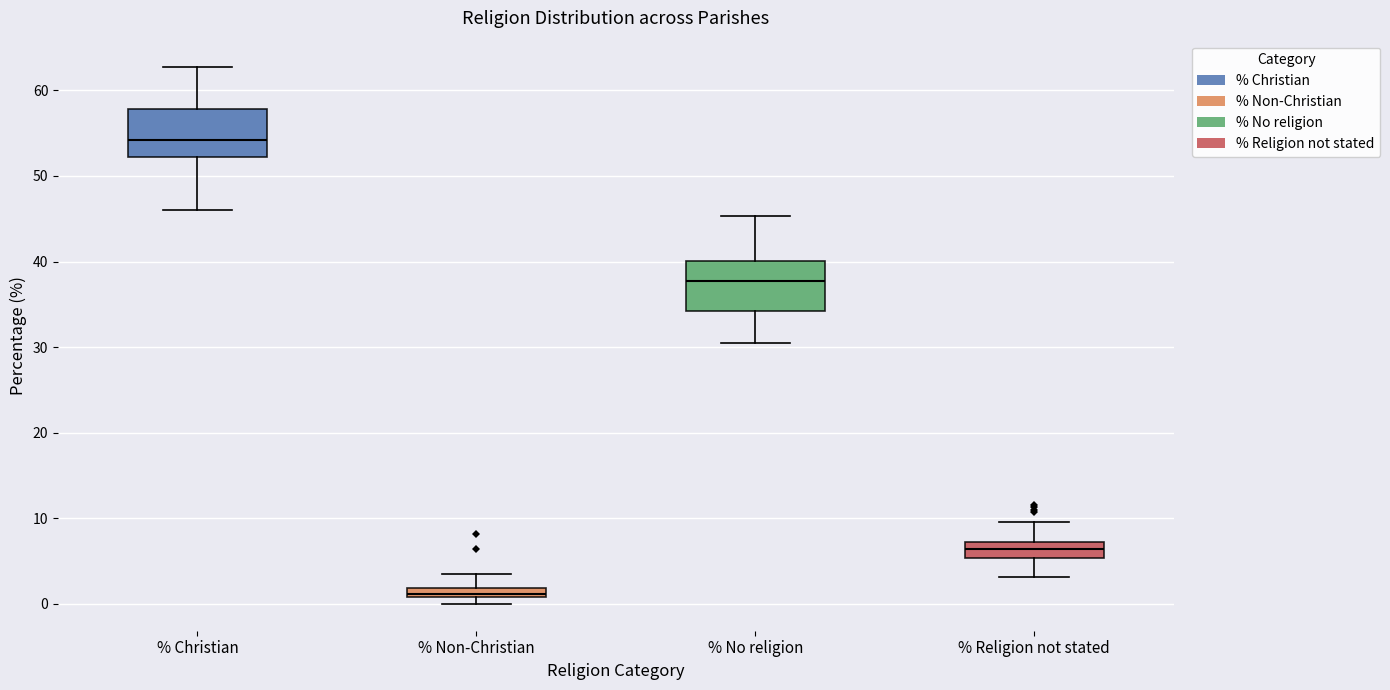

Which box has the lowest median line?

% Non-Christian